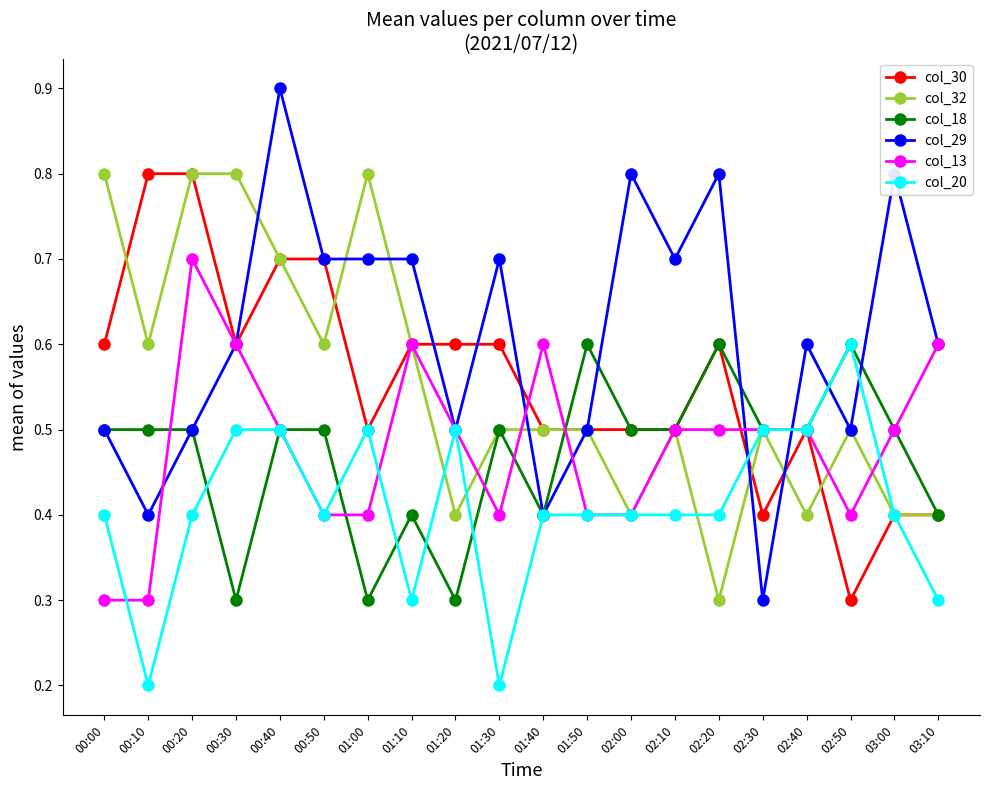

Count the col_32 values in the range 0 to 1.

20